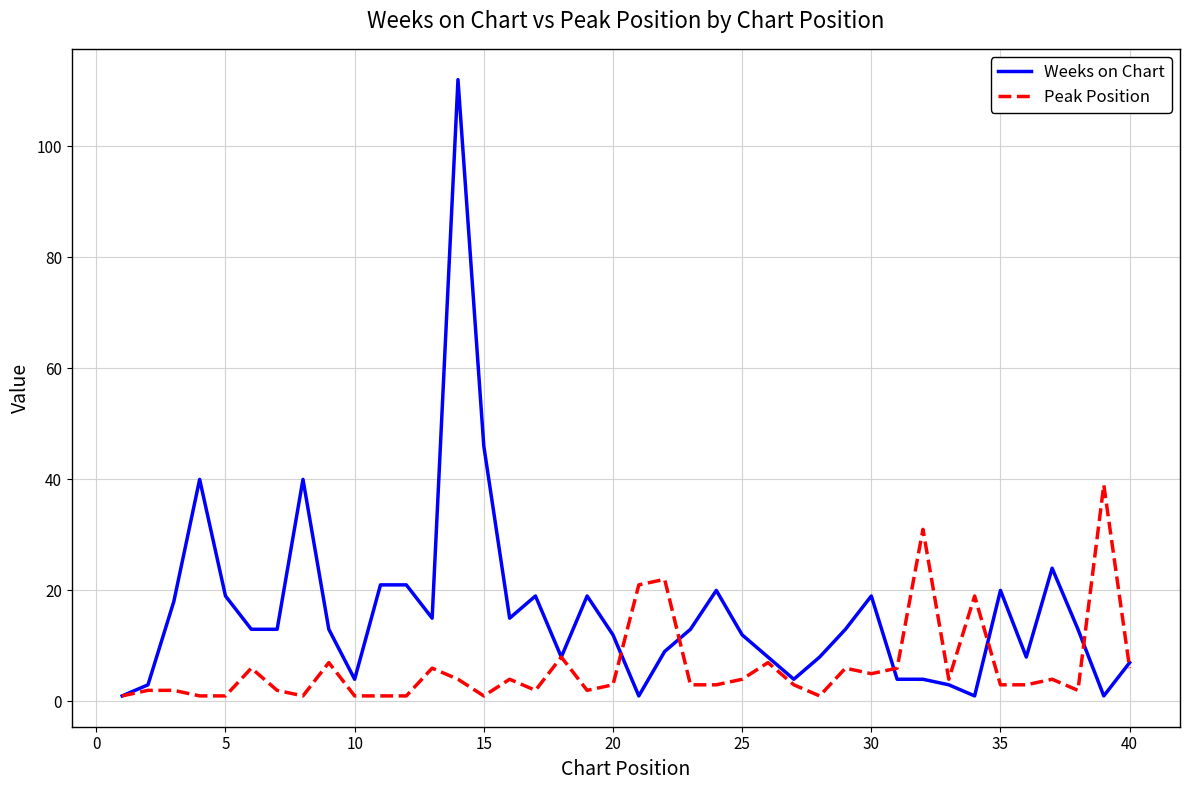

List the series in order of their peak value, lowest first.

Peak Position, Weeks on Chart